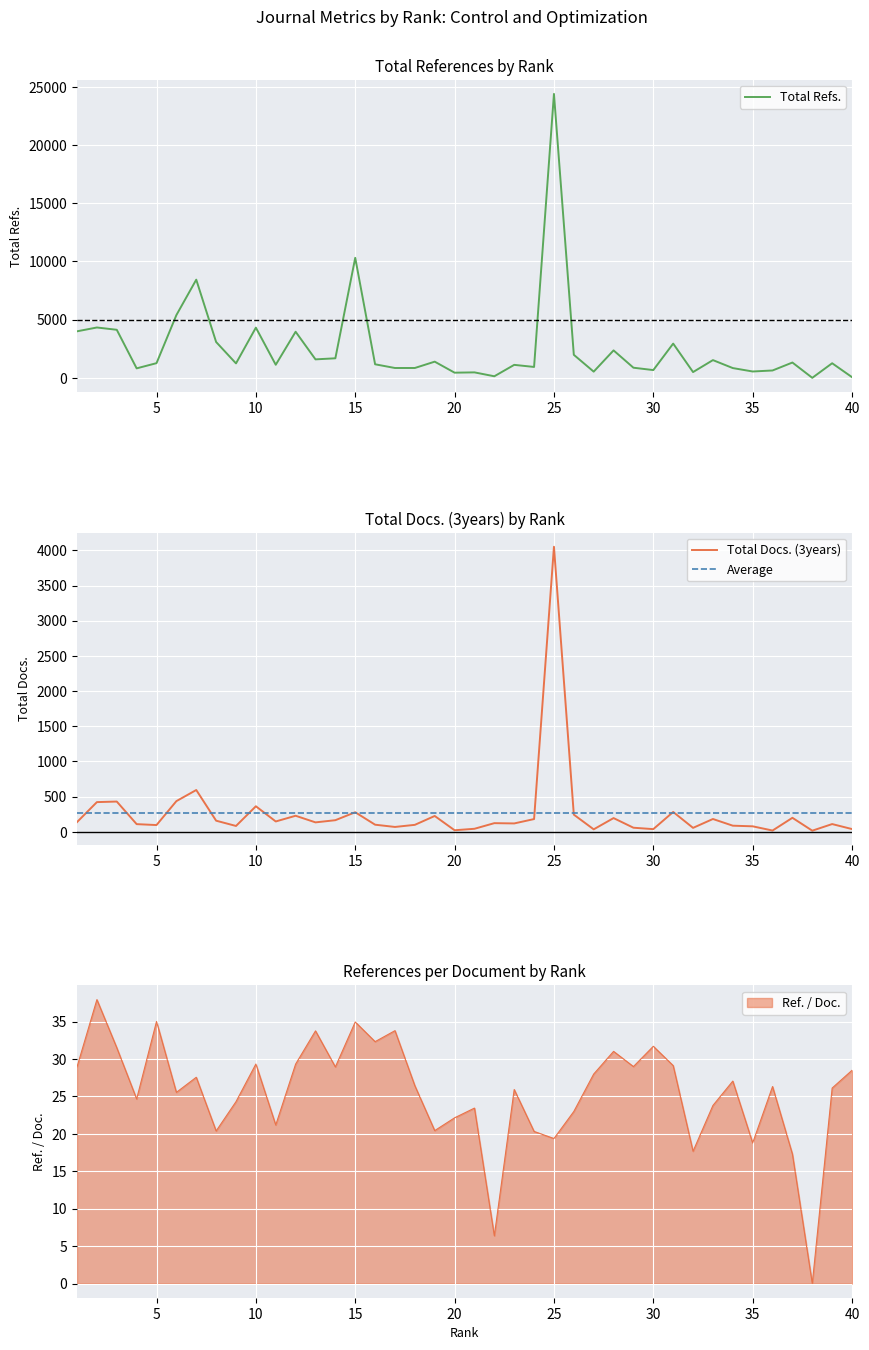

In Total Refs., how many points are higher than both neighbors (excluding endpoints)?

14